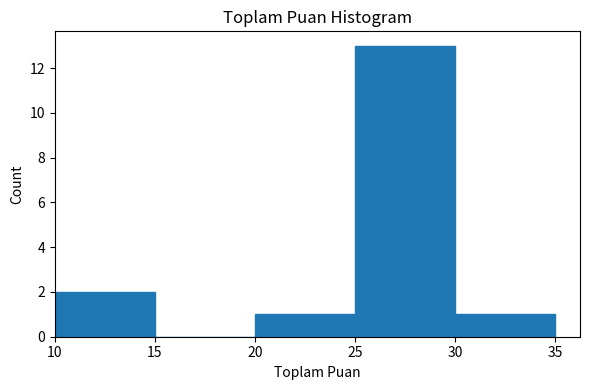

Which range on the x-axis has the tallest bar?

25 to 30